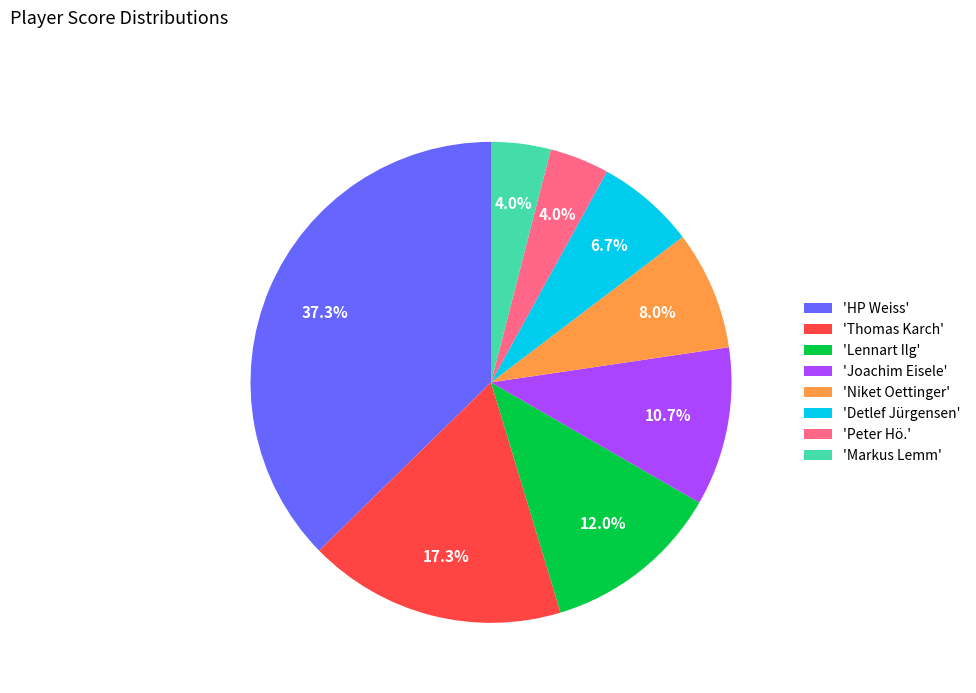

What percentage is NOT represented by 'Thomas Karch'?

82.7%